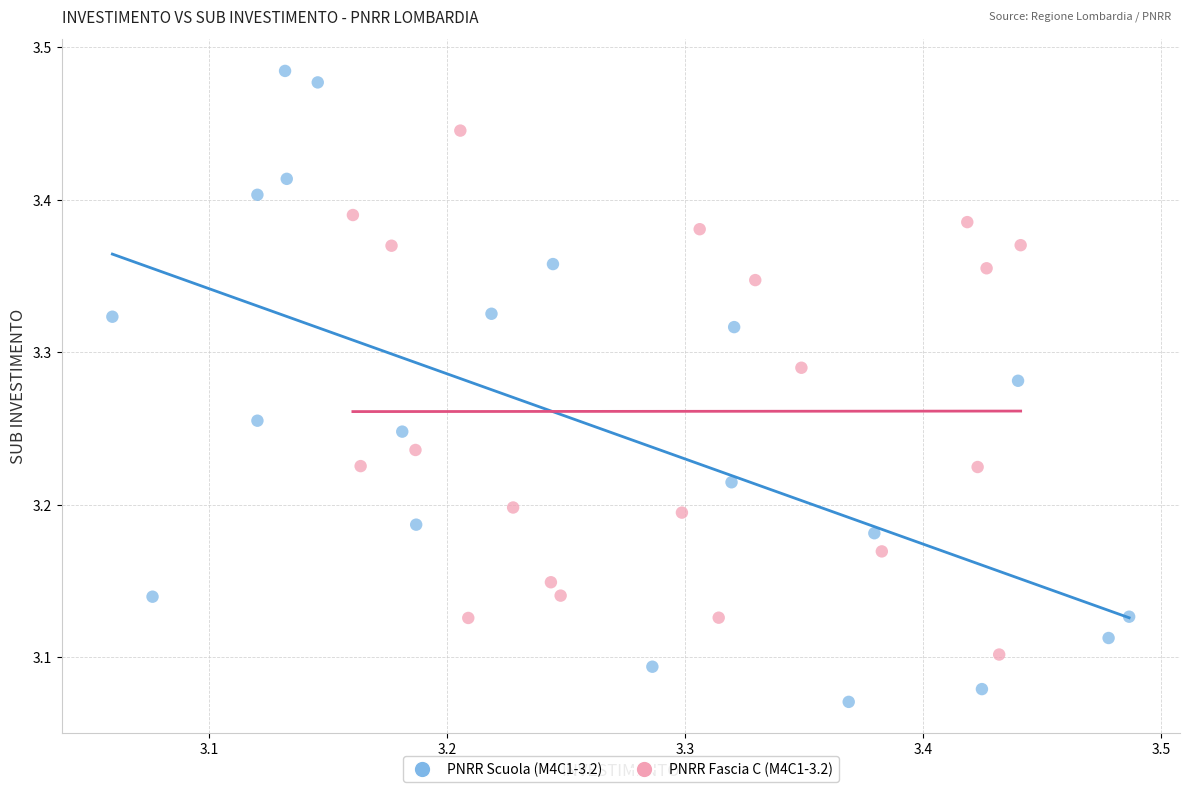

Which series reaches the maximum Y coordinate?

PNRR Scuola (M4C1-3.2)